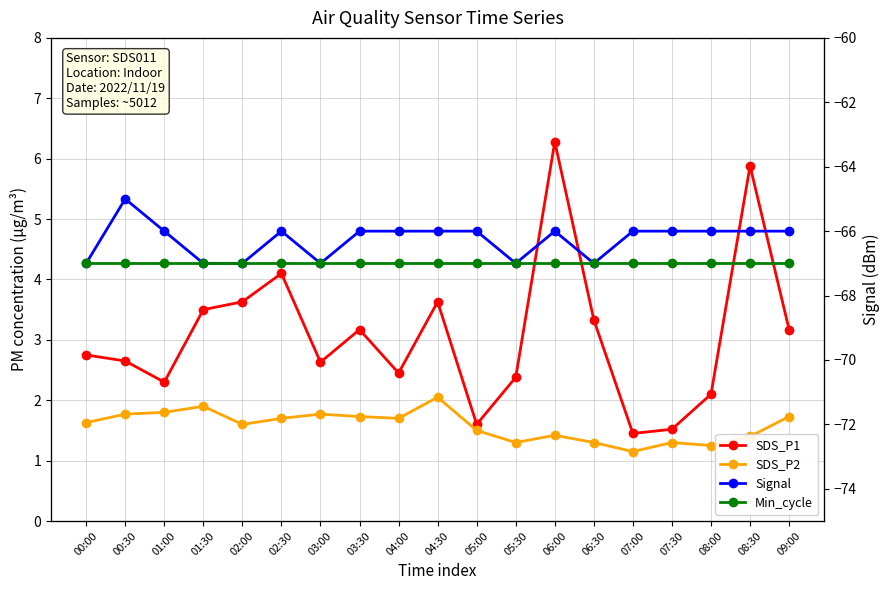

Is the value of Signal at 07:00 greater than the value of SDS_P1 at 08:00?

No